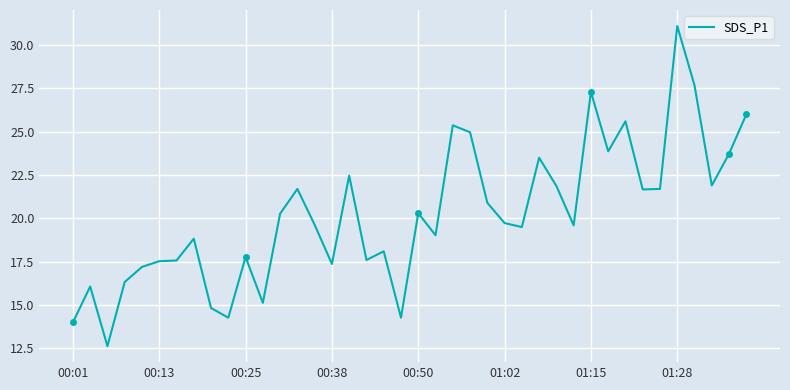

What is the greatest value displayed?

31.1